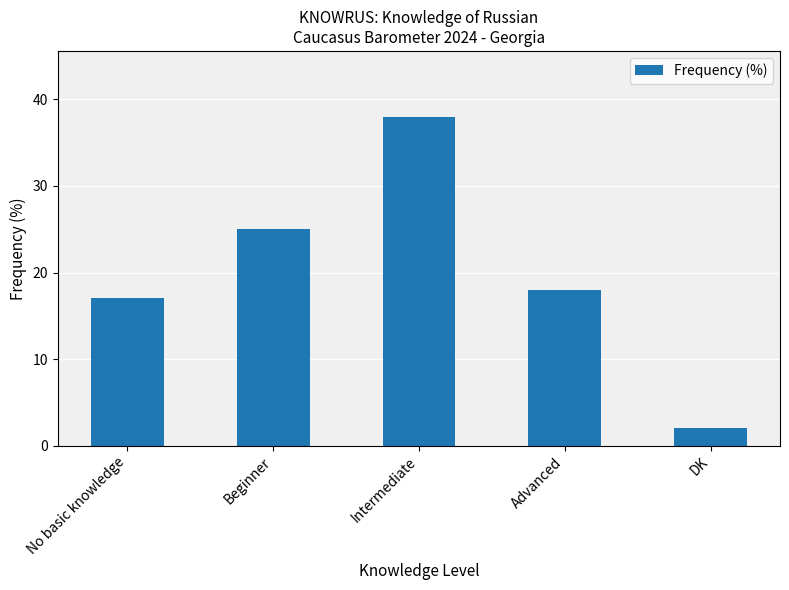

What is the sum of the values at Intermediate and No basic knowledge?

55